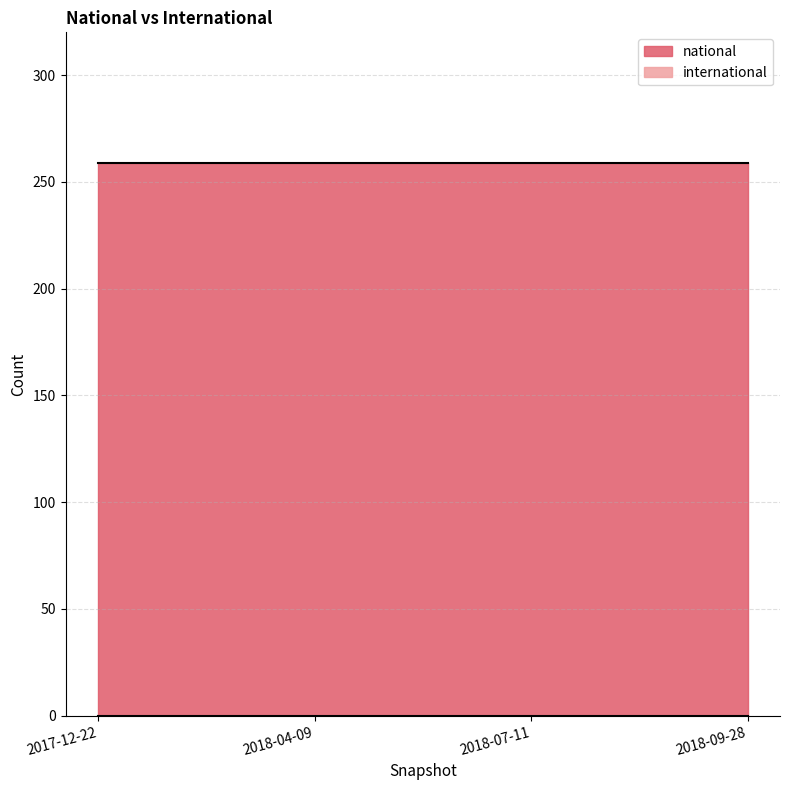

Which has a higher value, 2018-07-11 or 2017-12-22?

2018-07-11